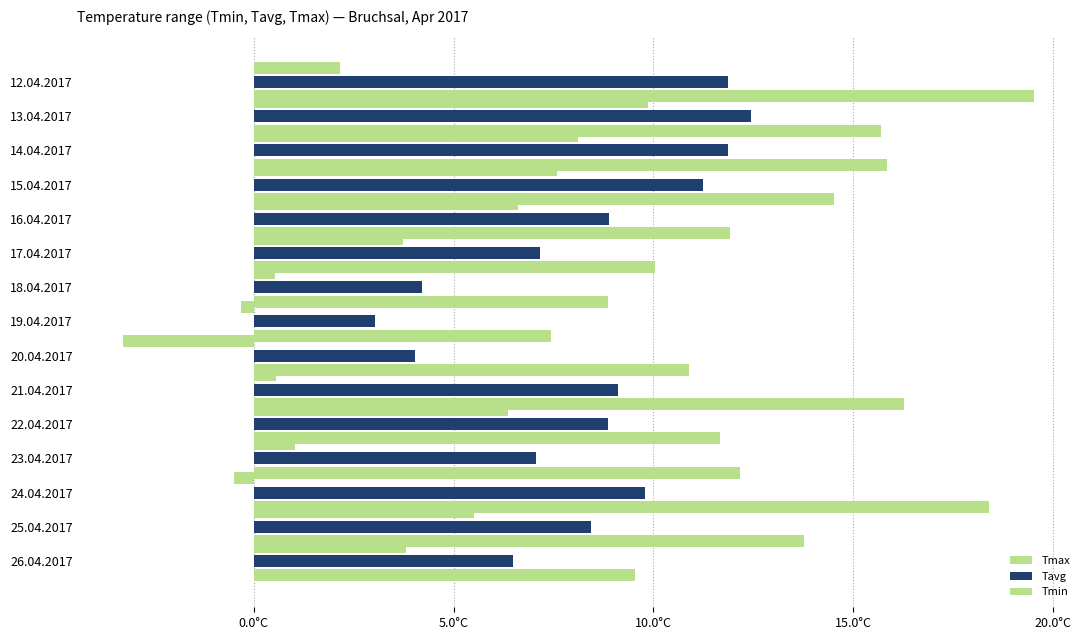

What is the value of the Tmin bar at the 13th from the left?

-0.5